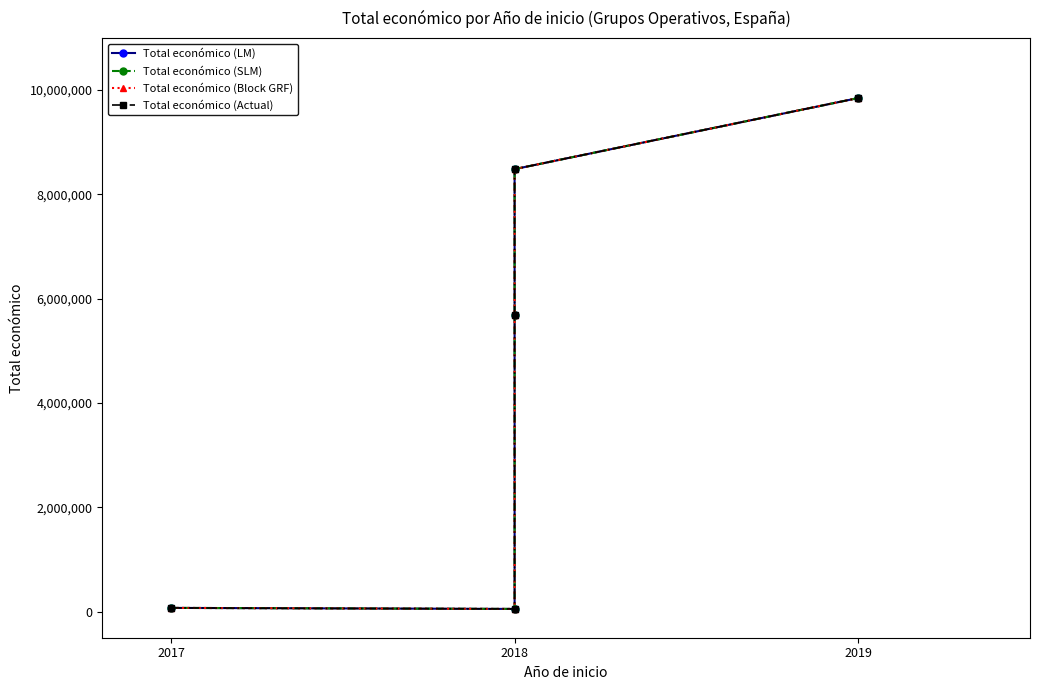

At 2017, list the series in order from largest to smallest.

Total económico (LM), Total económico (SLM), Total económico (Block GRF), Total económico (Actual)